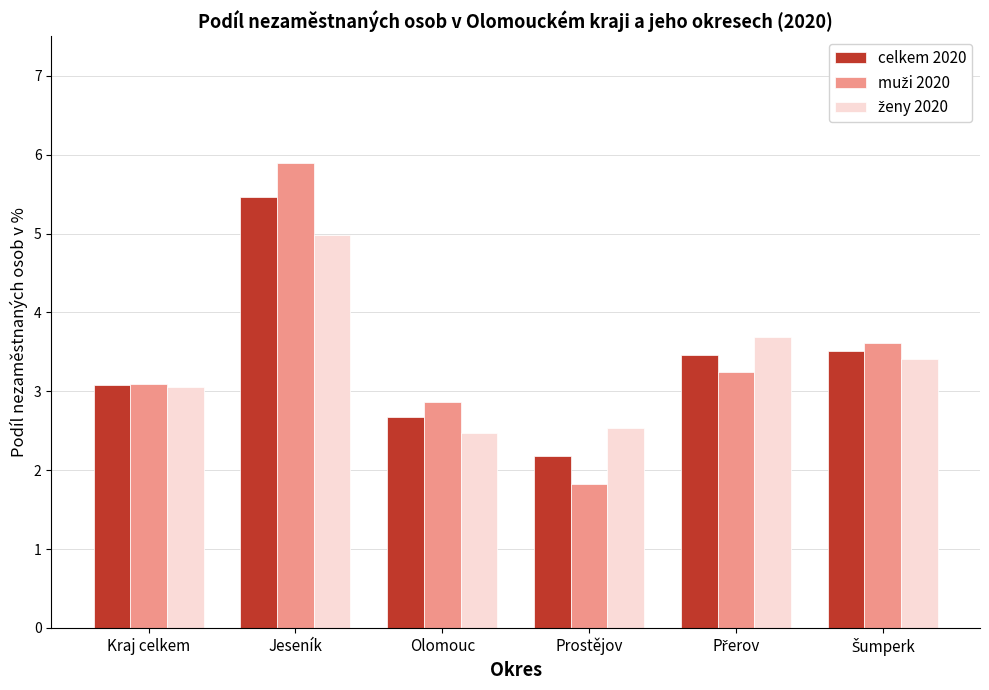

What is the spread (max minus min) of values at Jeseník?

0.9